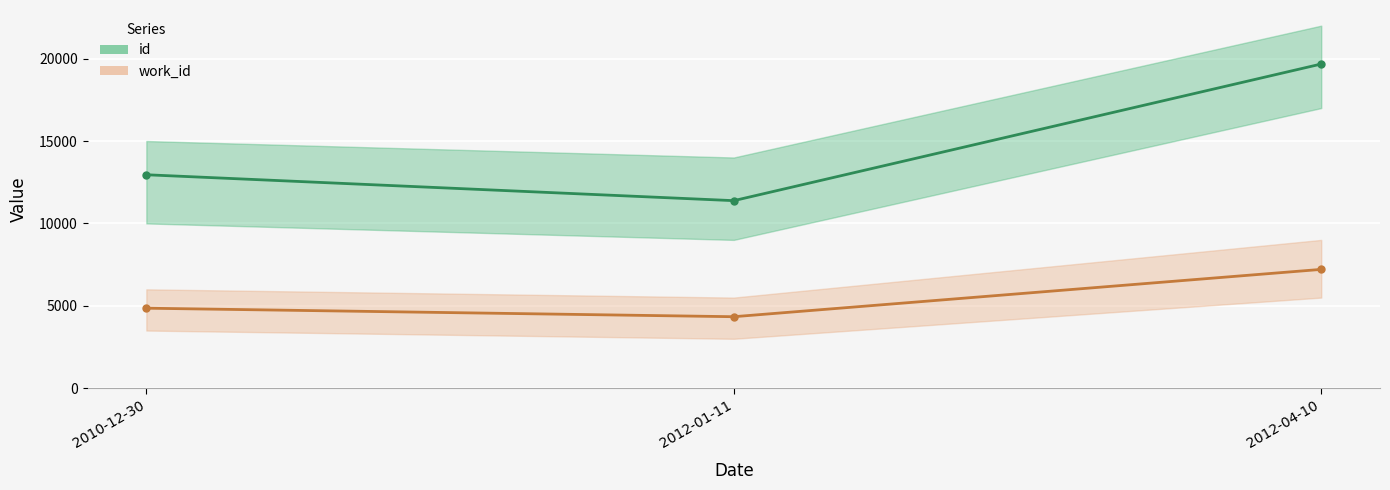

What is the maximum value for id?

19673